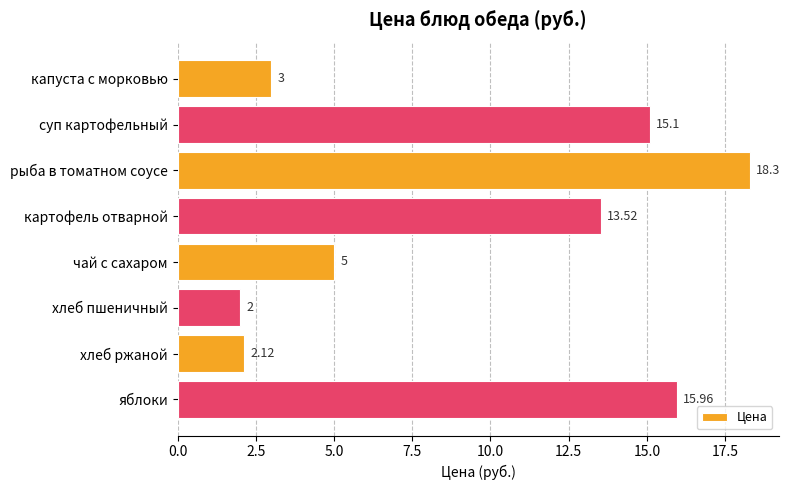

What is the ratio of the value at хлеб ржаной to the value at чай с сахаром?

0.4